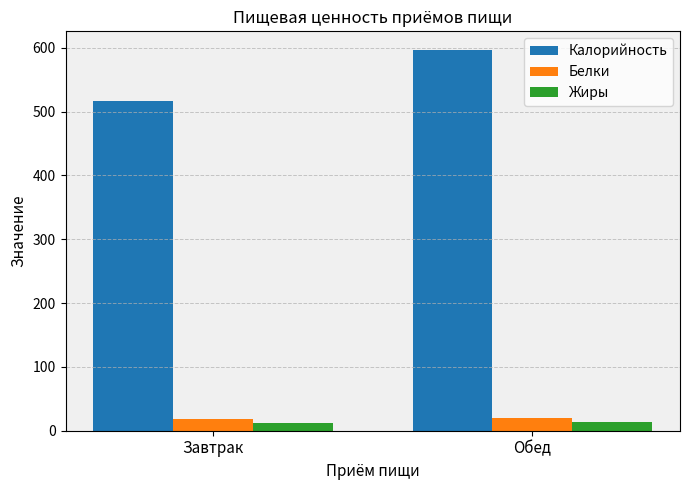

Rank the series by their maximum value, from lowest to highest.

Жиры, Белки, Калорийность